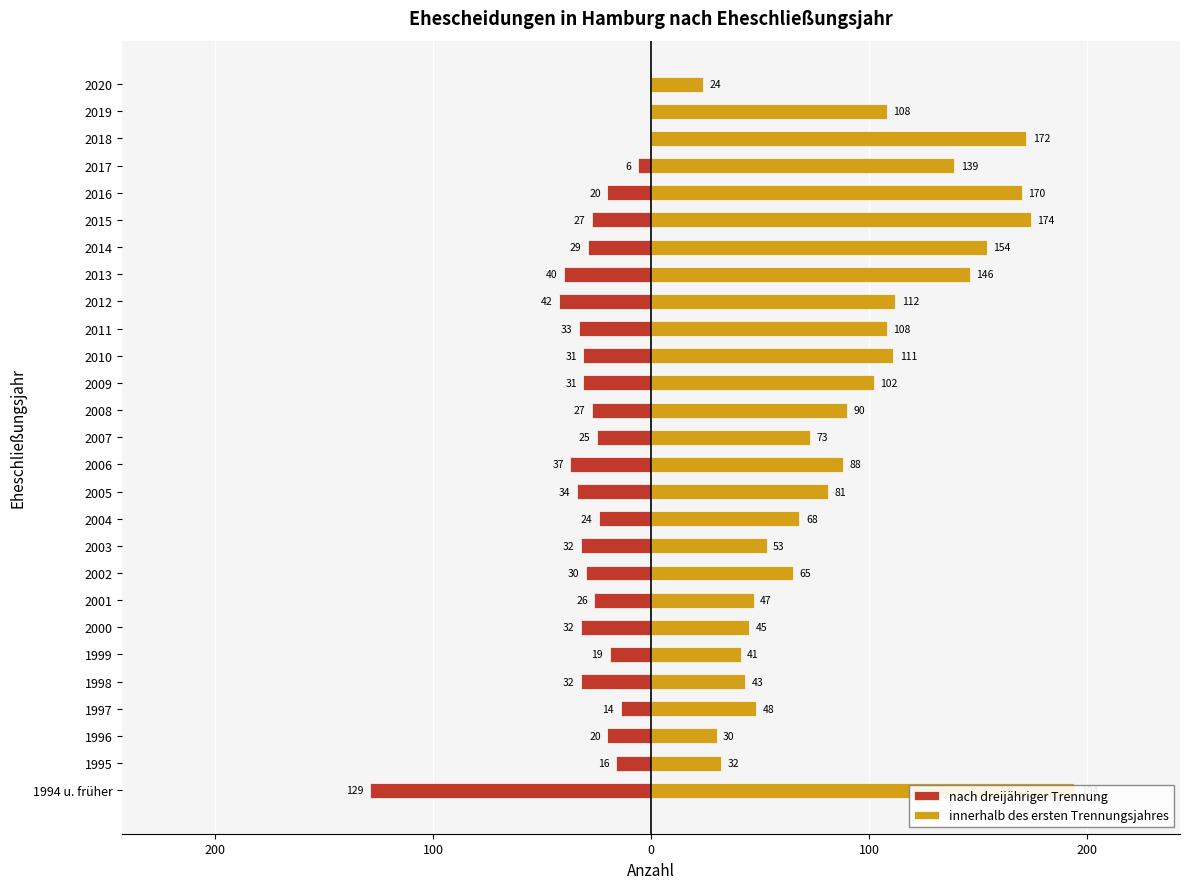

What is the approximate value of innerhalb des ersten Trennungsjahres at 2011, to the nearest 10?

110